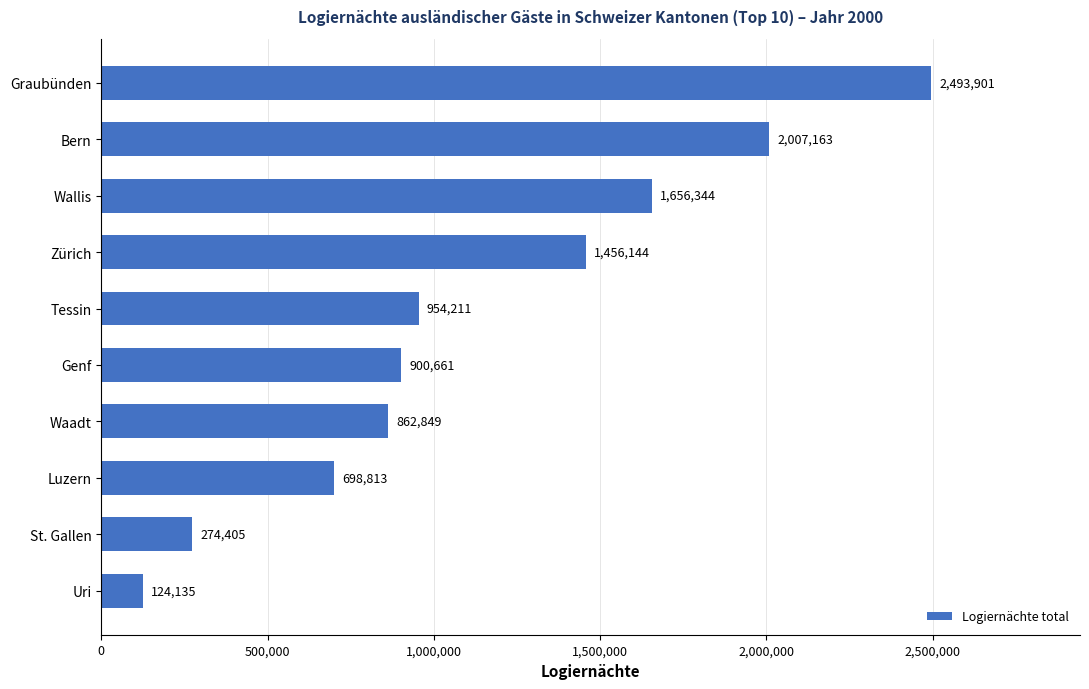

Which has a higher value, Zürich or Waadt?

Zürich